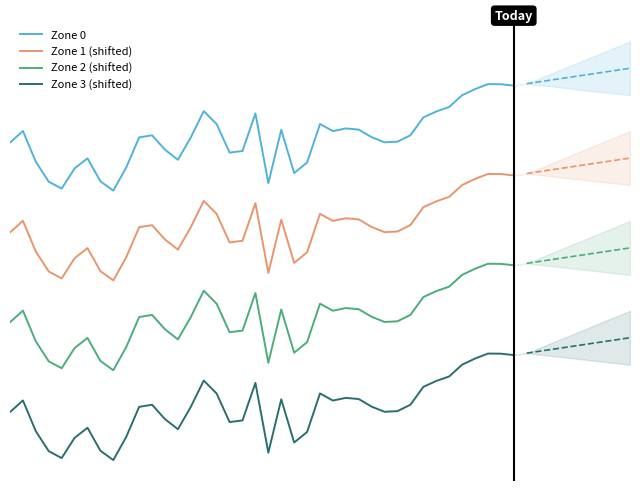

List the series in order of their peak value, highest first.

Zone 0, Zone 1 (shifted), Zone 2 (shifted), Zone 3 (shifted)